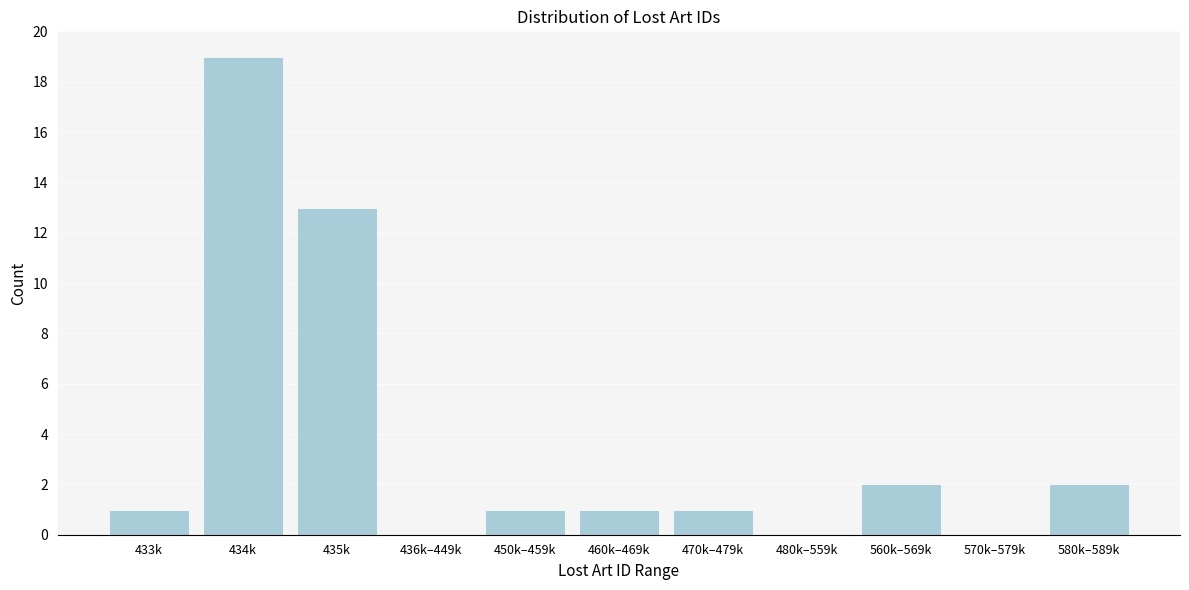

Reading left to right, extract all data points from this chart.

433k=1	434k=19	435k=13	436k–449k=0	450k–459k=1	460k–469k=1	470k–479k=1	480k–559k=0	560k–569k=2	570k–579k=0	580k–589k=2